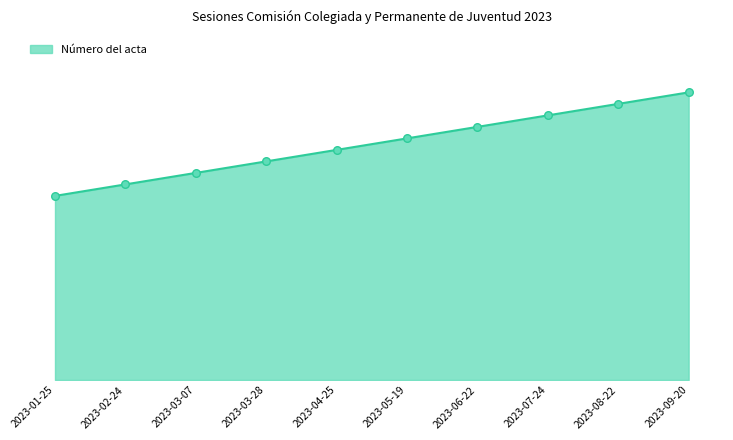

What is the change in value from 2023-03-07 to 2023-04-25?

+2